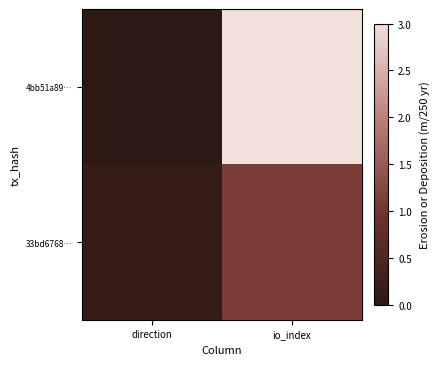

At which category does the chart reach its peak across all series?

io_index